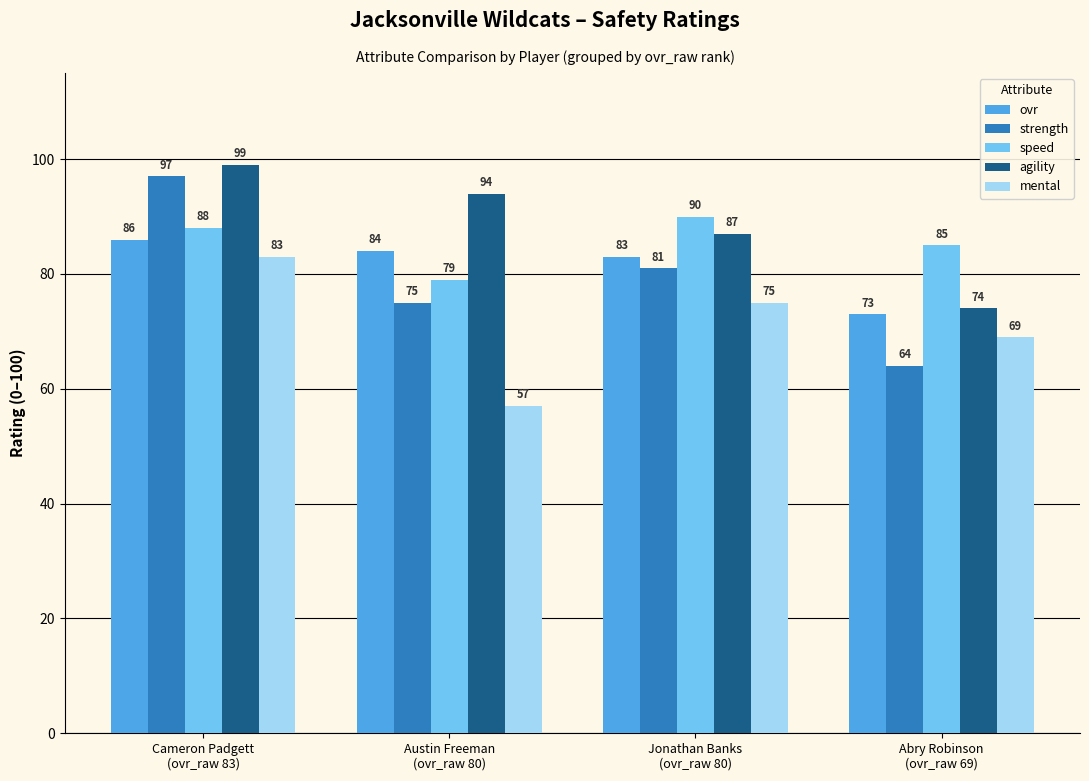

What is the difference between the highest and lowest values at Jonathan Banks
(ovr_raw 80)?

15